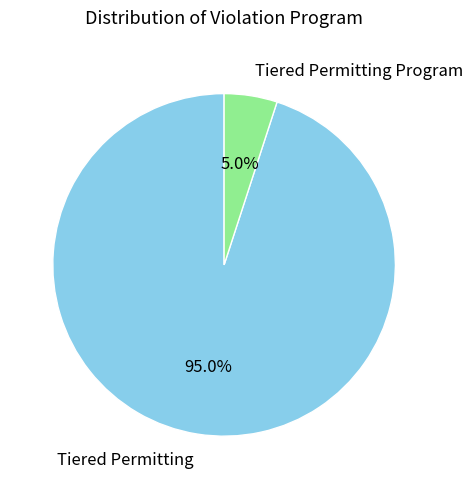

Which category has the biggest portion of the pie?

Tiered Permitting